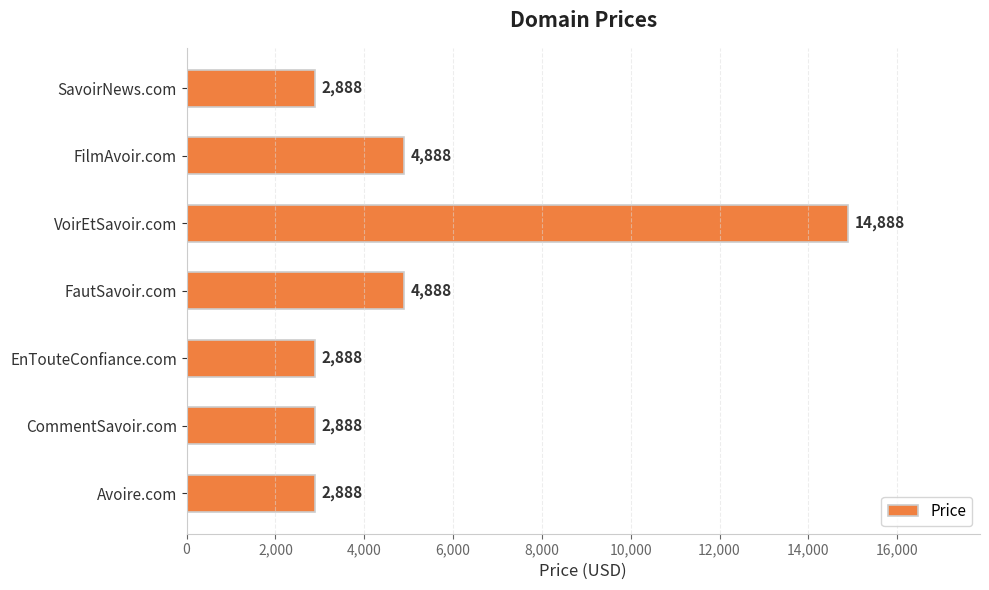

How many series are shown in this chart?

1